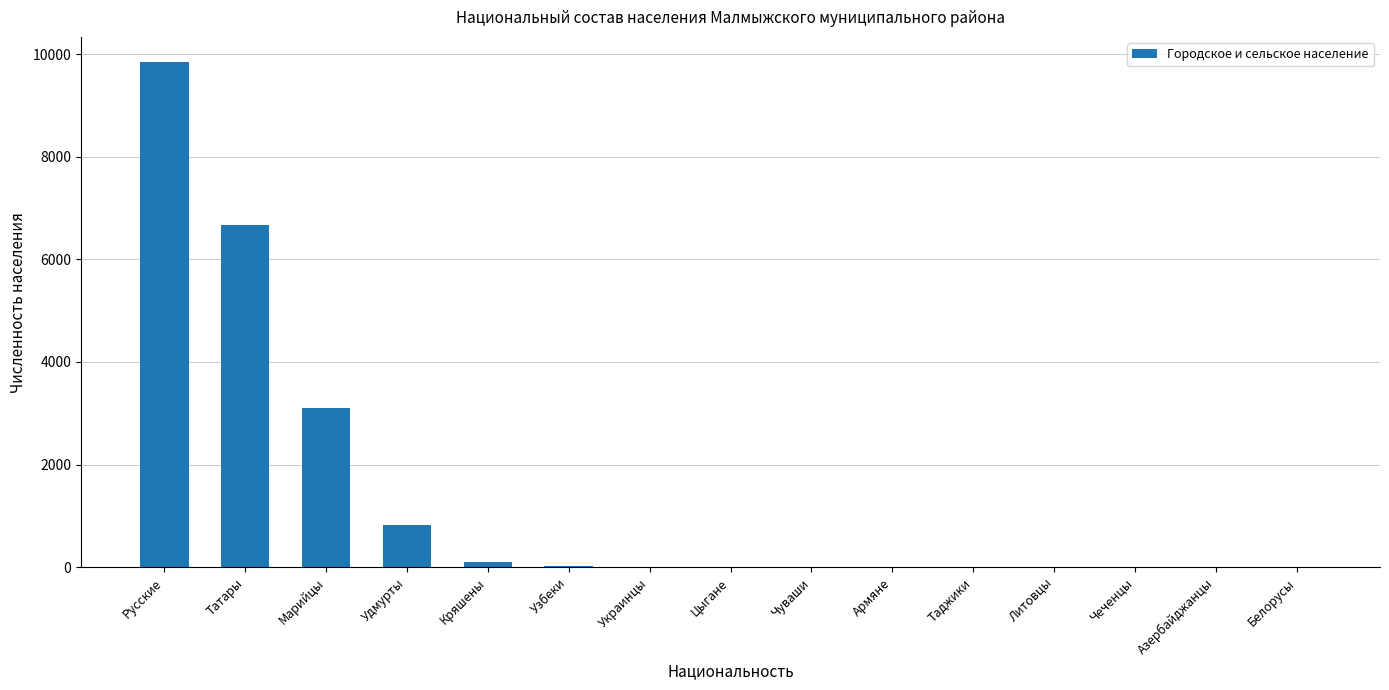

How many series are shown in this chart?

1